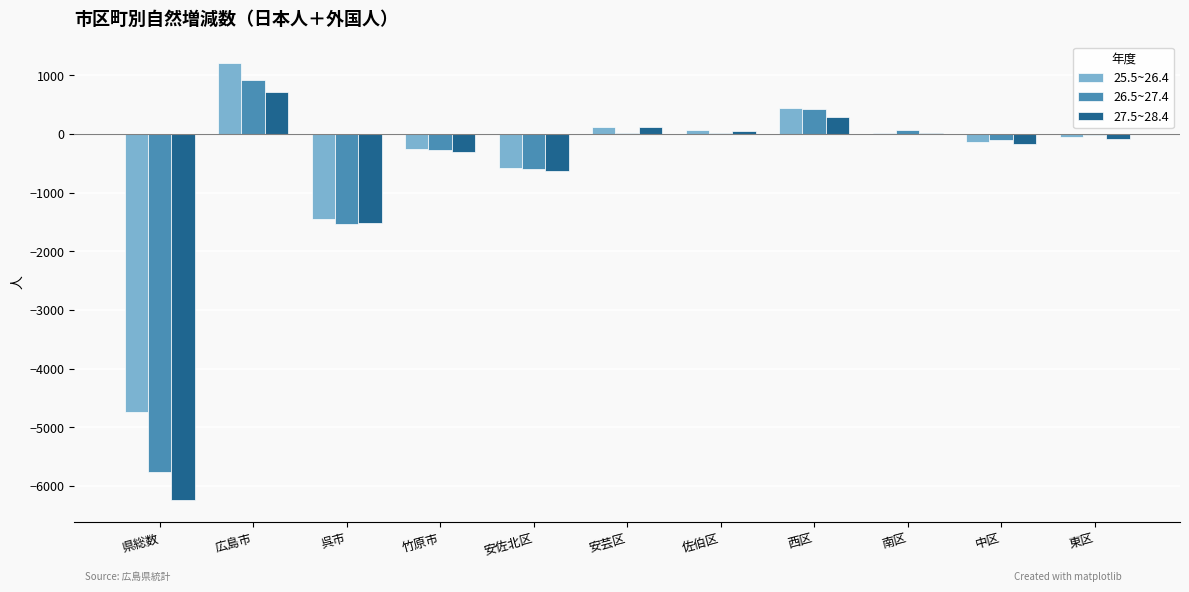

What is the total value across all series at 県総数?

-16755